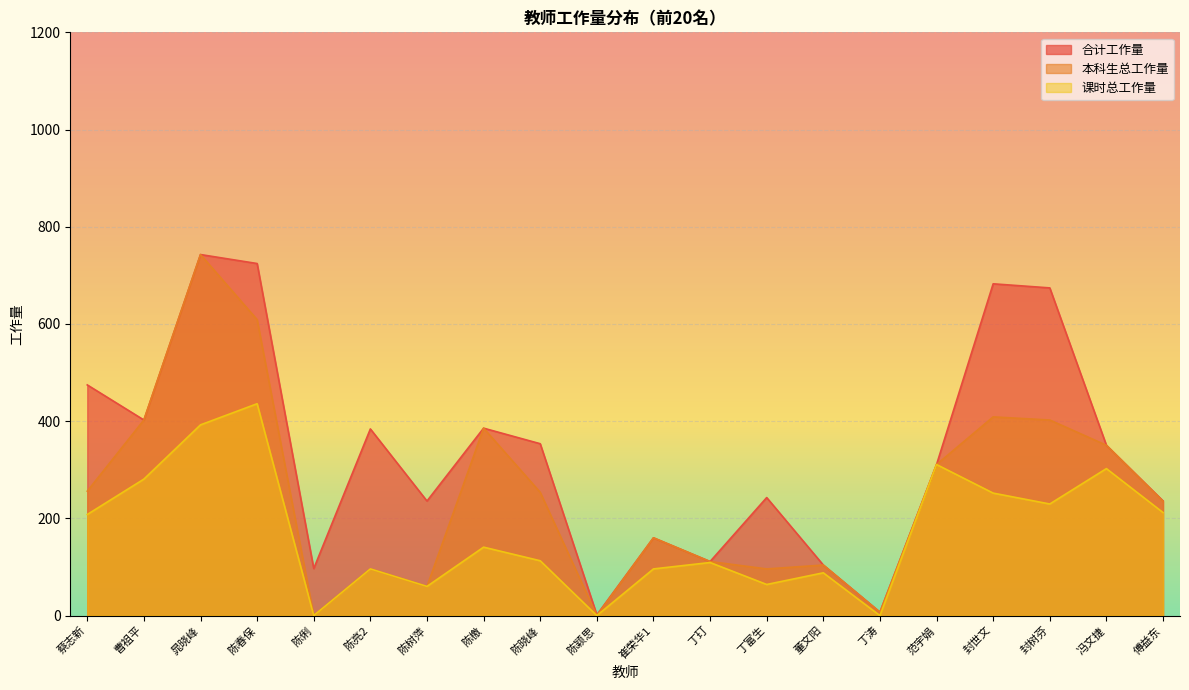

How many data points does each series have?

20